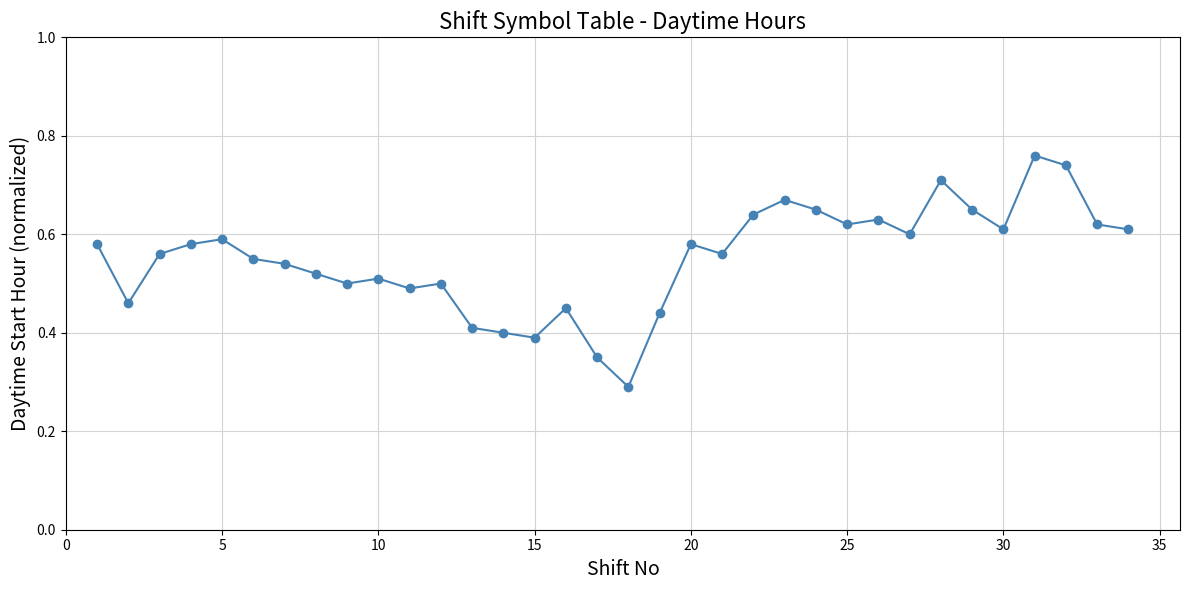

How many points are higher than both their immediate neighbors (excluding endpoints)?

9